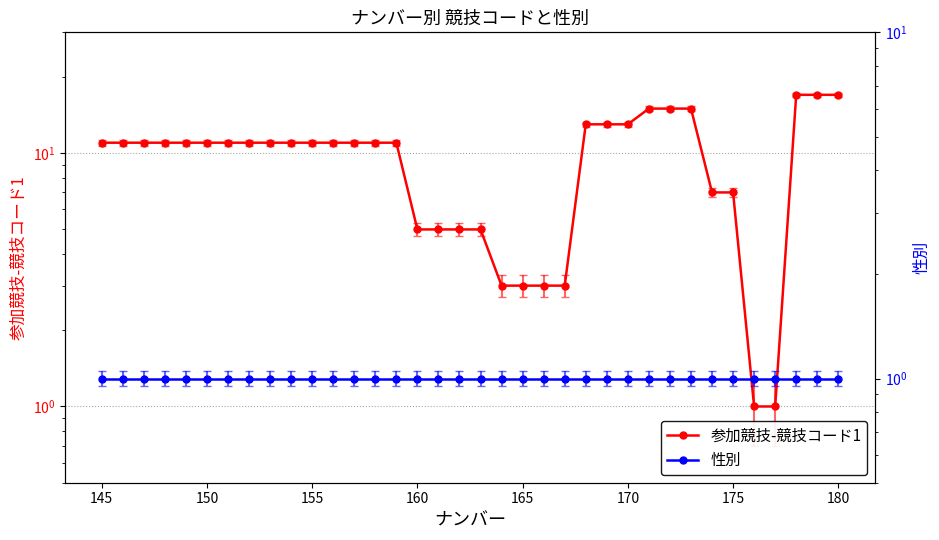

What is the value of the 参加競技-競技コード1 point at the 26th from the left?

13